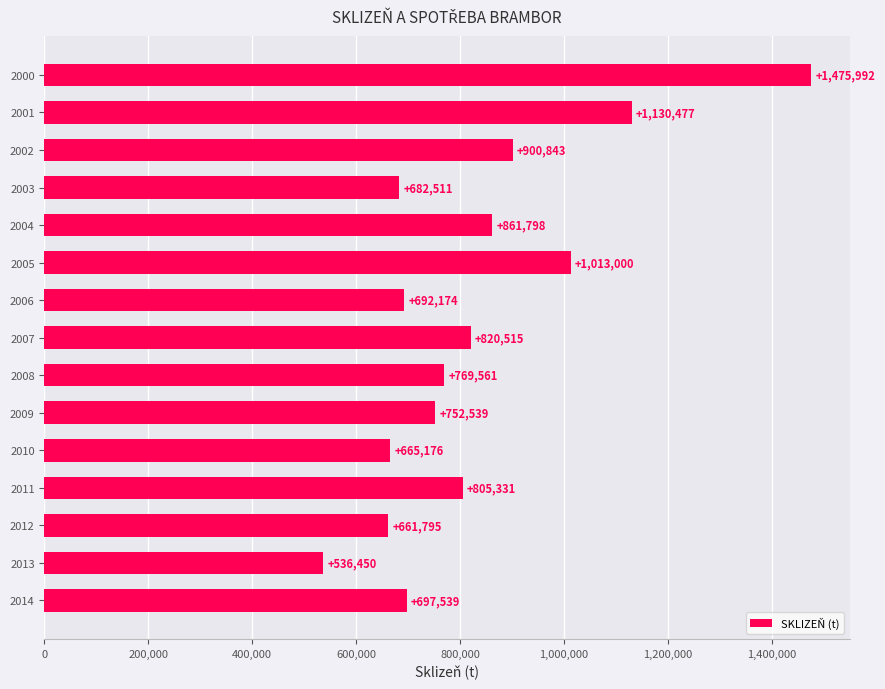

What is the change in value from 2007 to 2011?

-15184